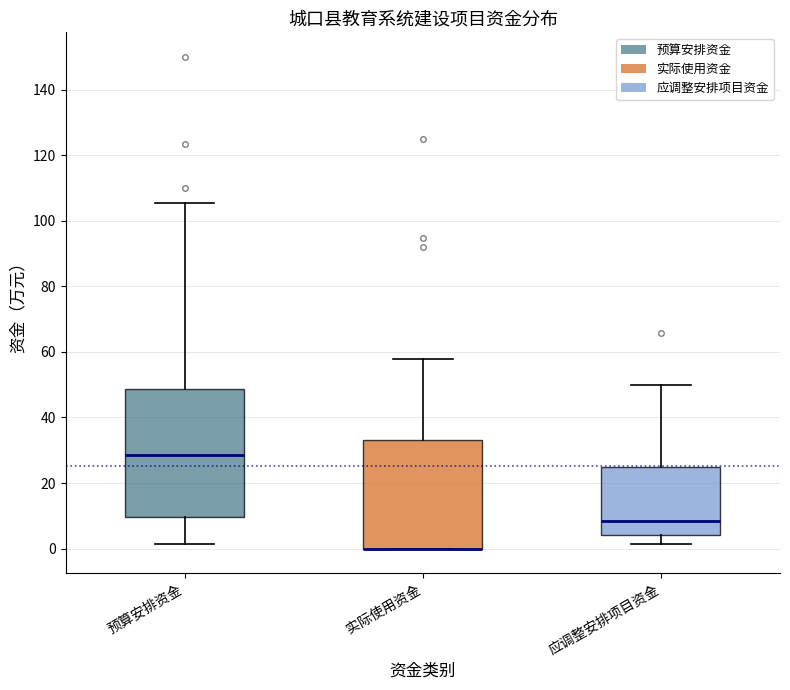

Where is the upper edge of the box for 实际使用资金 on the y-axis? The values are not printed on the chart, so give them approximately, as read against the axis.

34